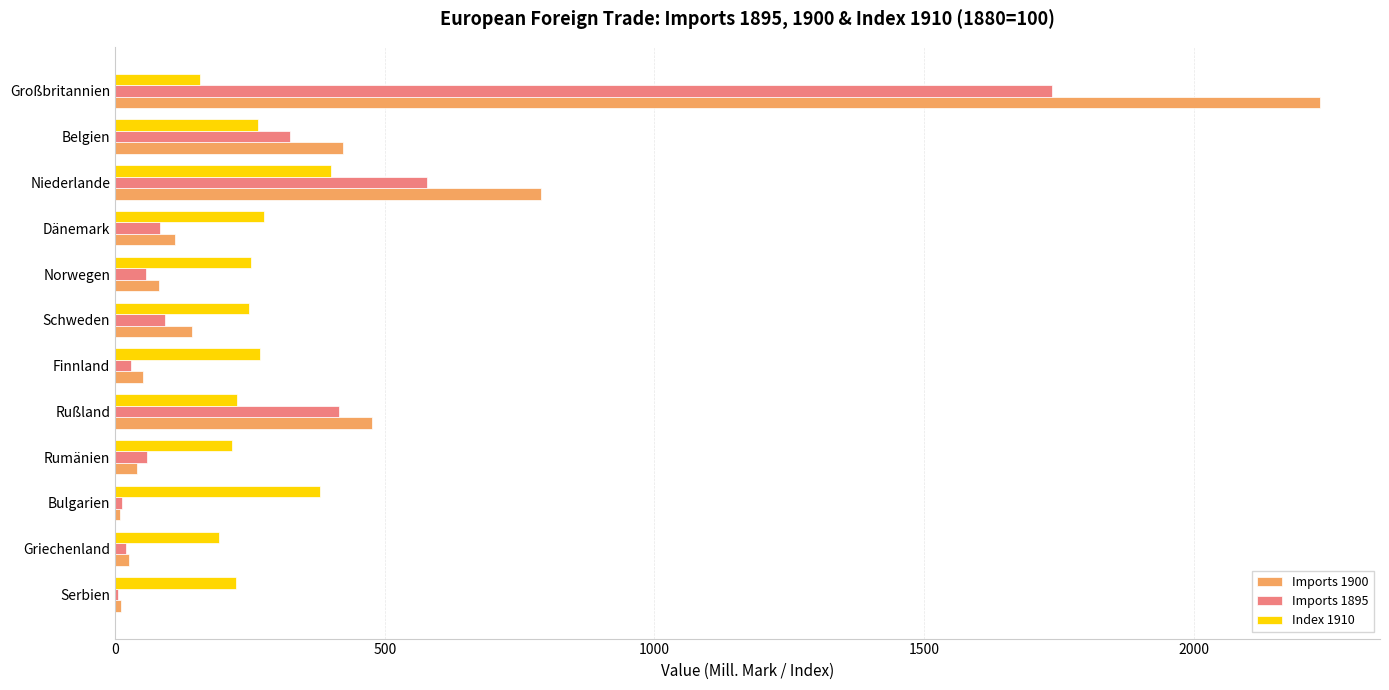

How many data points does each series have?

12